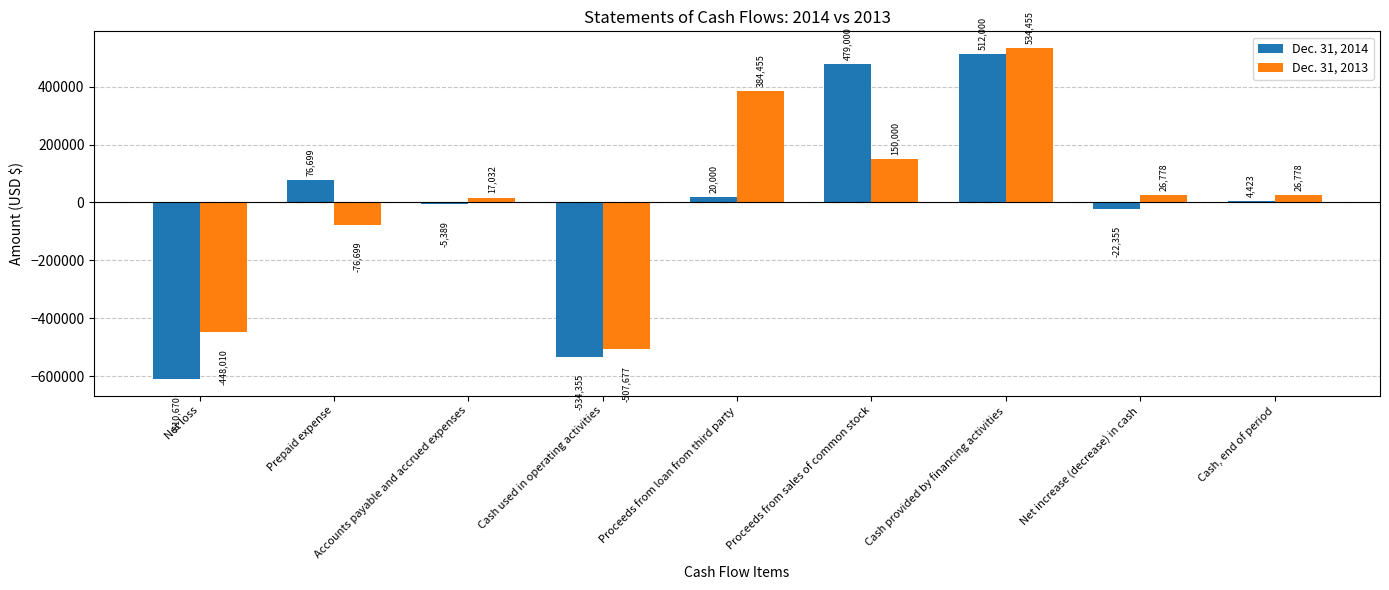

At which label does Dec. 31, 2014 first exceed 4423?

Prepaid expense